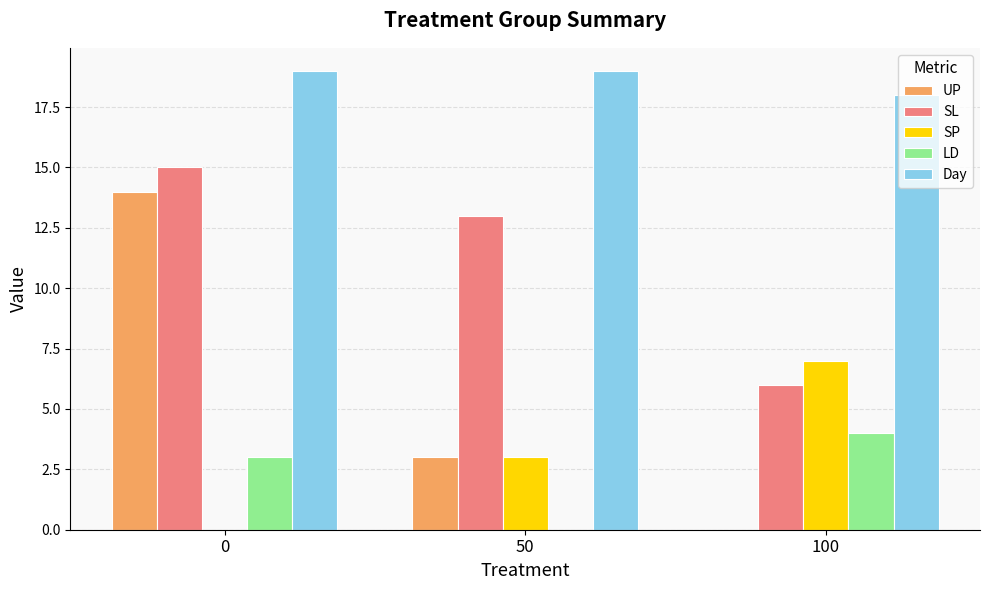

Count the number of data series in this chart.

5